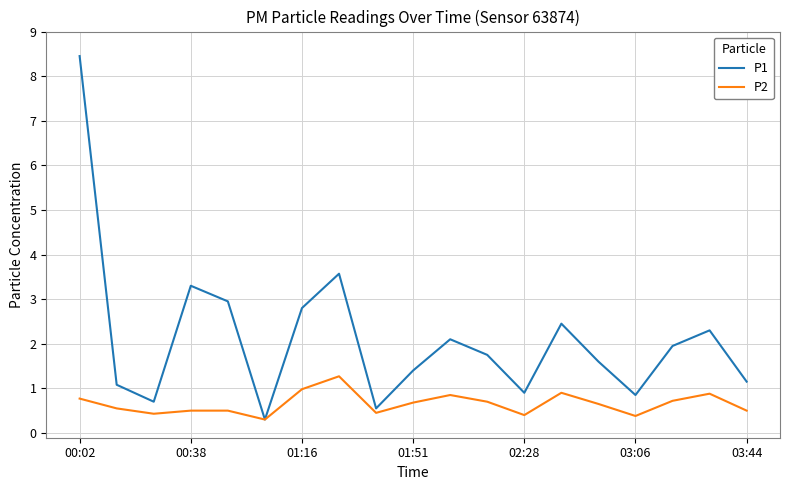

List the series in order of their peak value, highest first.

P1, P2